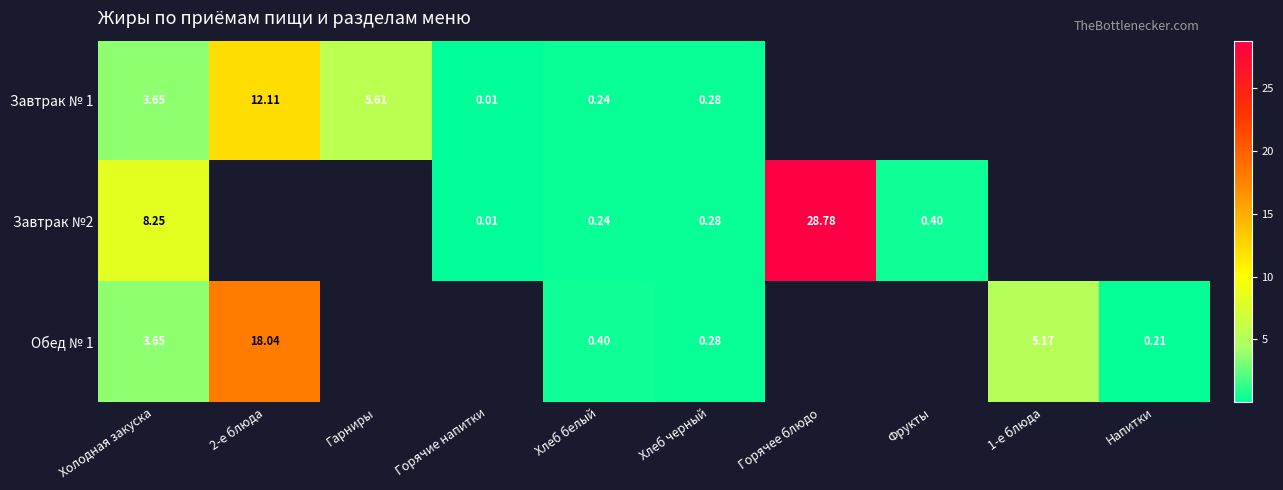

Is the value of Завтрак № 1 at Хлеб белый greater than the value of Завтрак №2 at Фрукты?

No